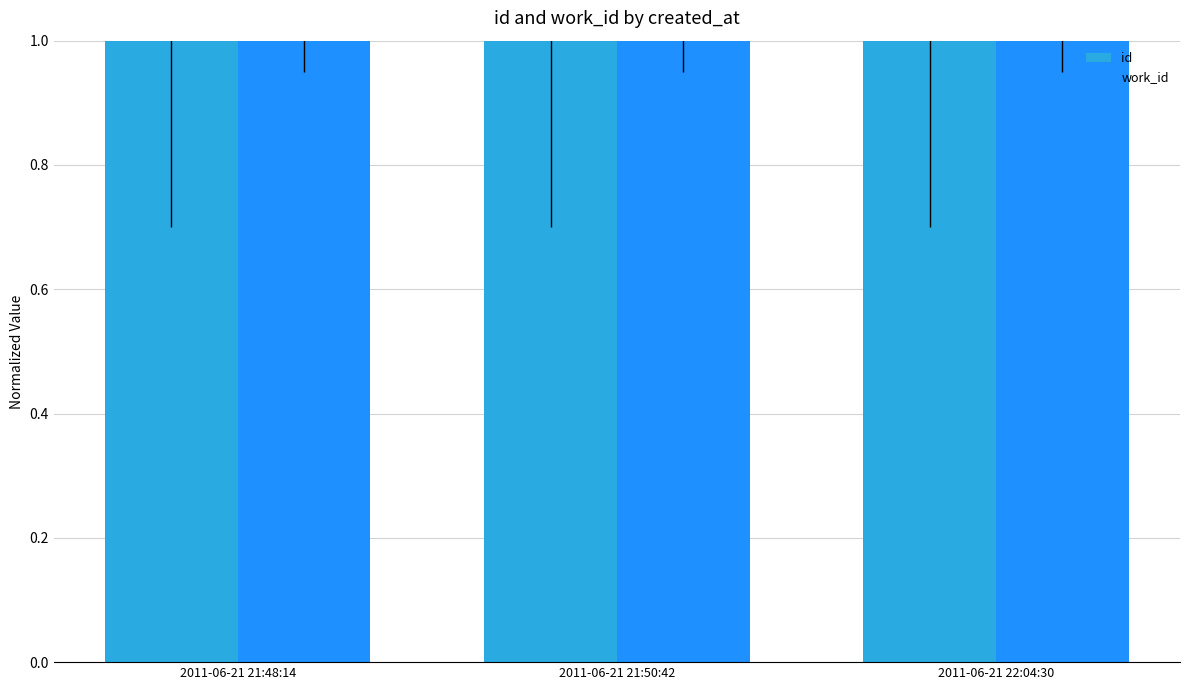

What position from the left is 2011-06-21 21:48:14?

1